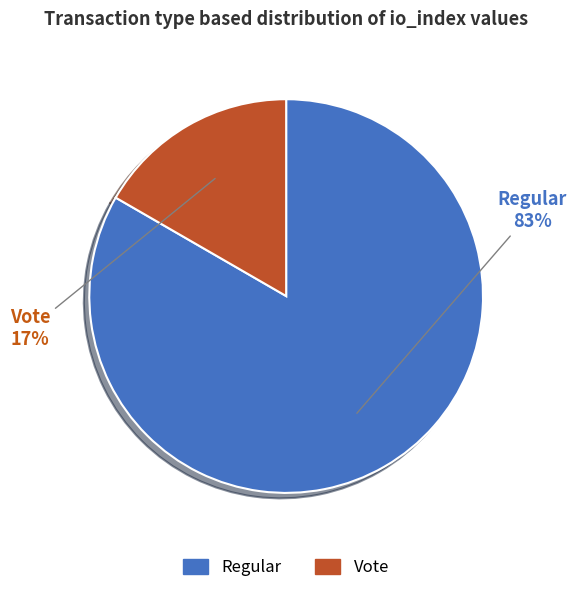

To the nearest percent, what portion does Vote represent?

17%